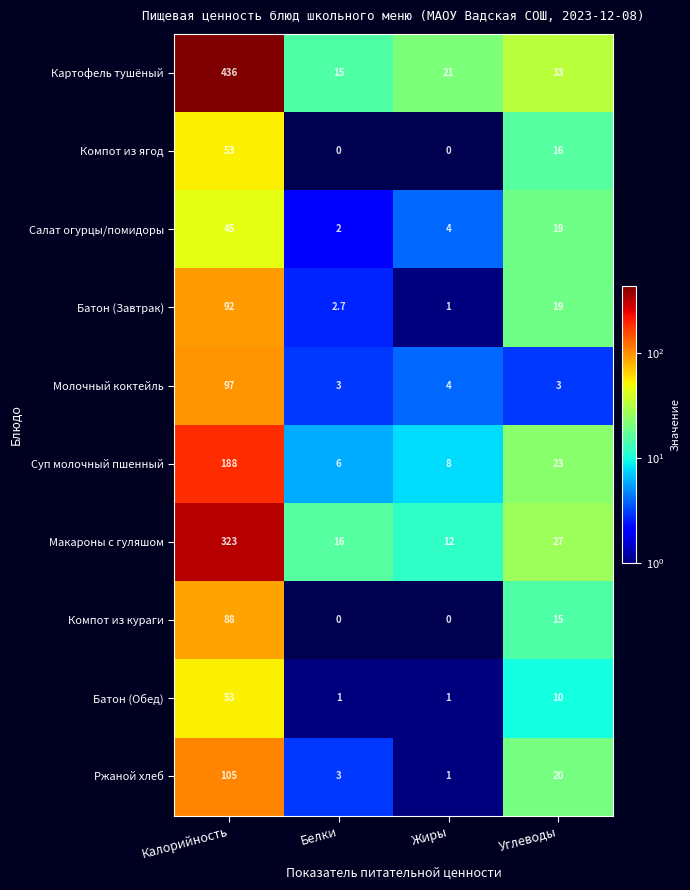

How many Компот из ягод values are between 0 and 53?

4